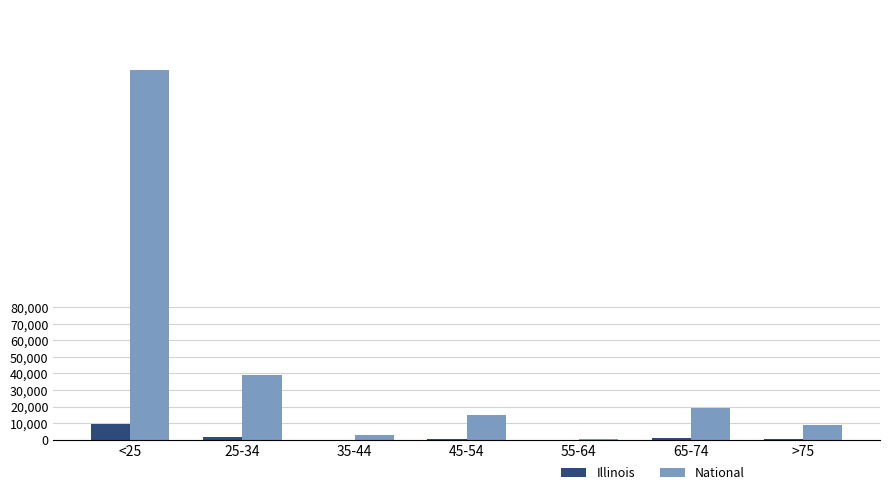

How many distinct data groups are displayed?

2